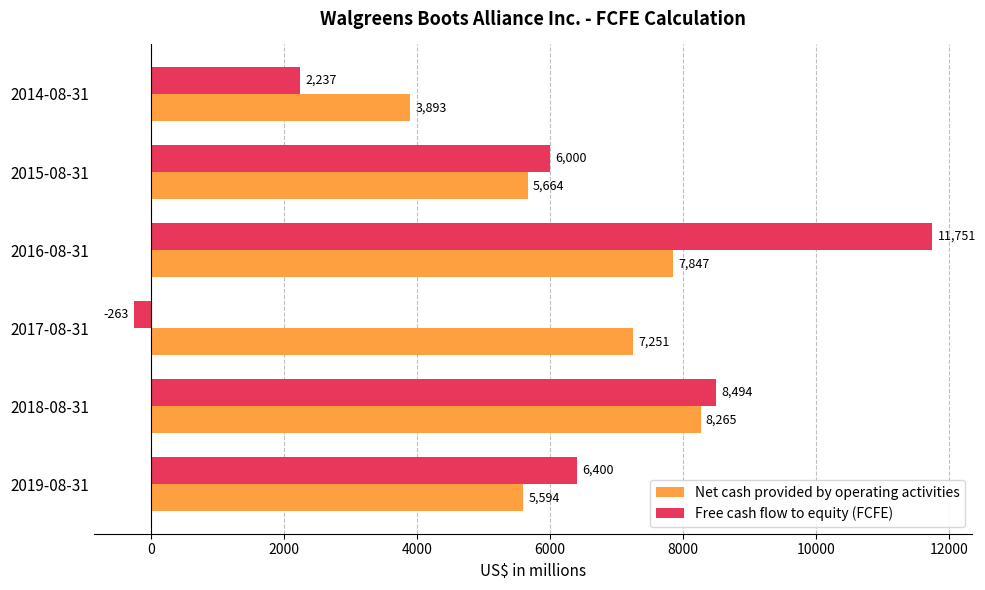

Which series has the largest range (max minus min)?

Free cash flow to equity (FCFE)